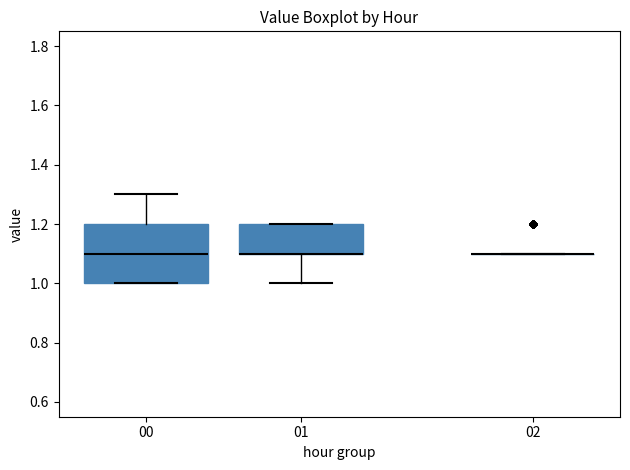

Comparing the boxes themselves (not the whiskers), which one is the tallest?

00